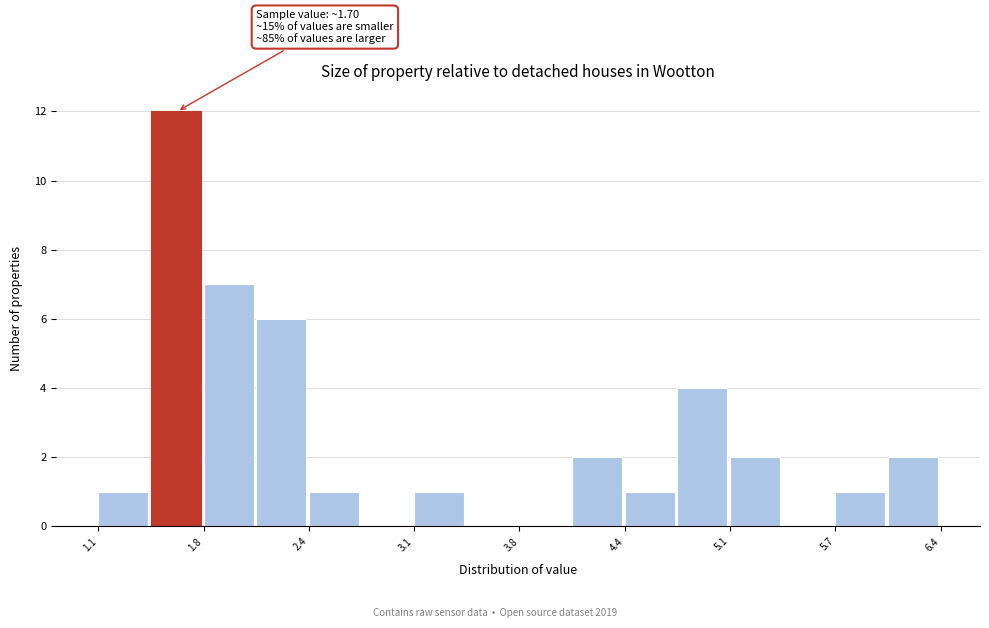

Read against the x-axis, roughly where is the centre of the tallest bar?

1.6